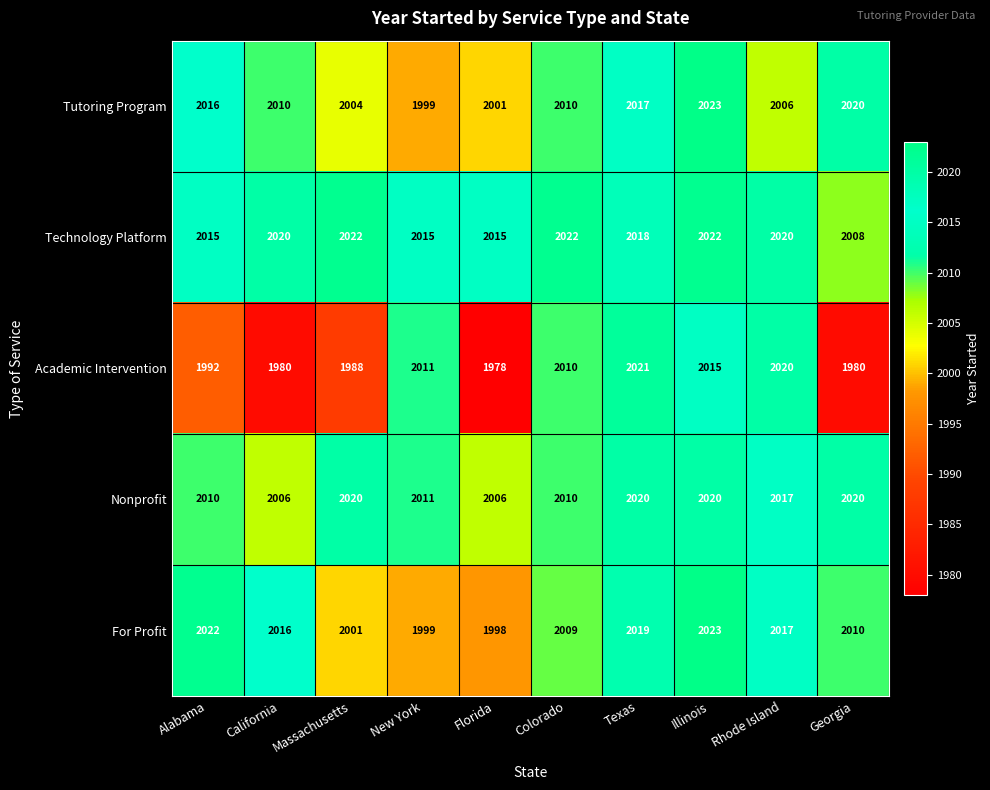

At which label does For Profit first exceed 2016?

Alabama